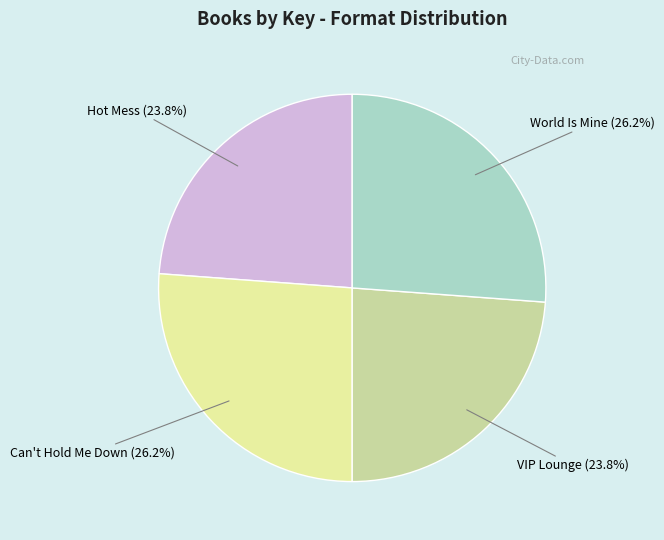

How many slices are in this pie chart?

4